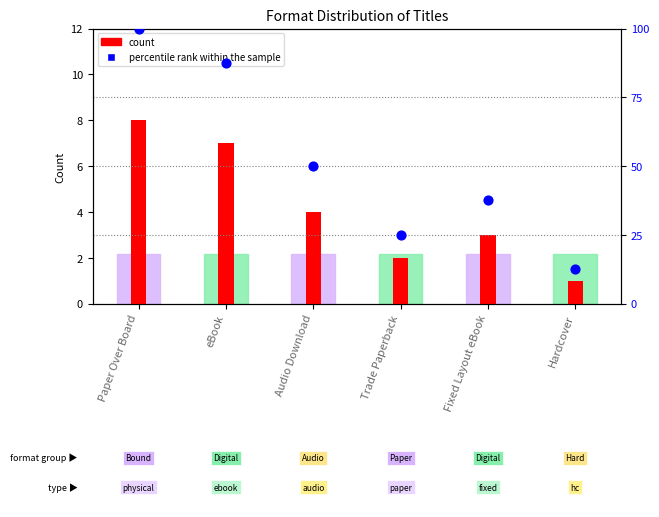

What is the total value across all series at Hardcover?

13.5